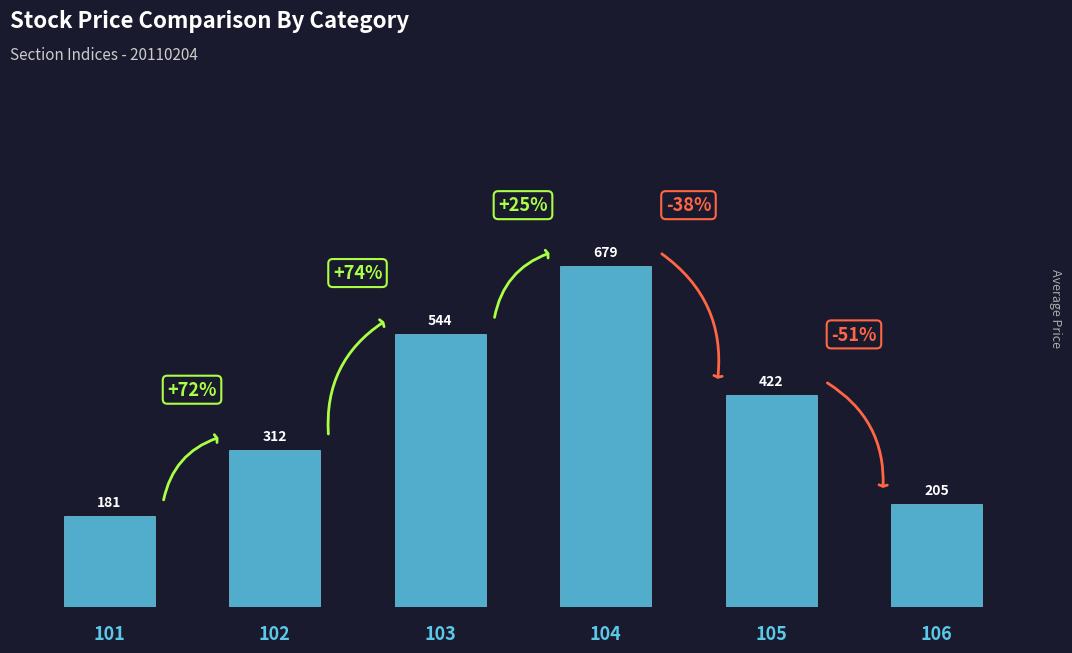

Reading right to left, extract all data points from this chart.

106=205	105=422	104=679	103=544	102=312	101=181